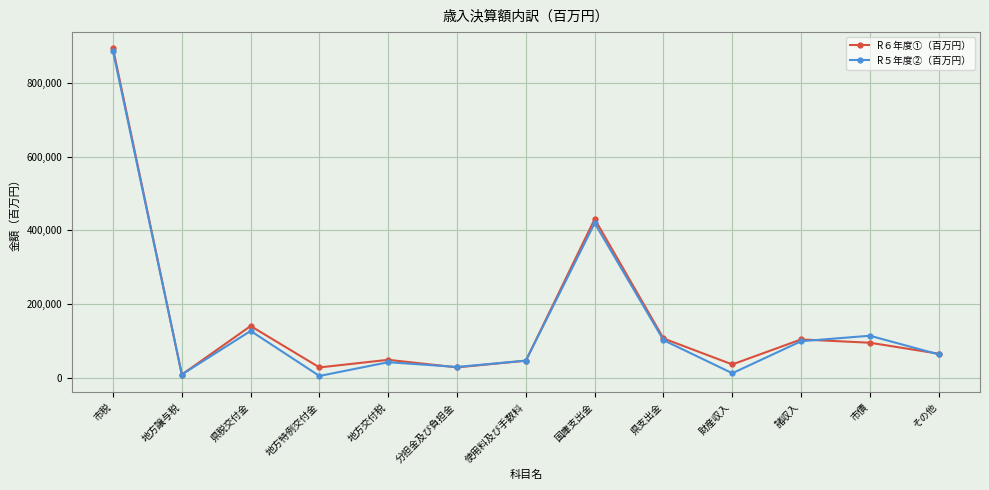

Is it true that R５年度②（百万円） equals 99259 at 諸収入?

True